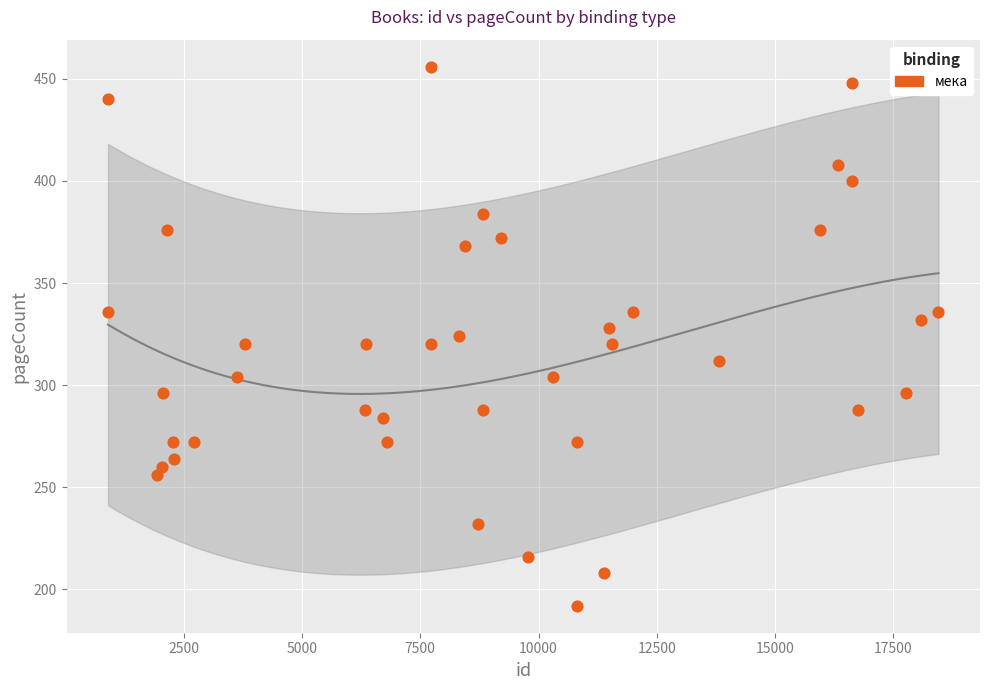

What is the range of X values (max minus min)?

17552